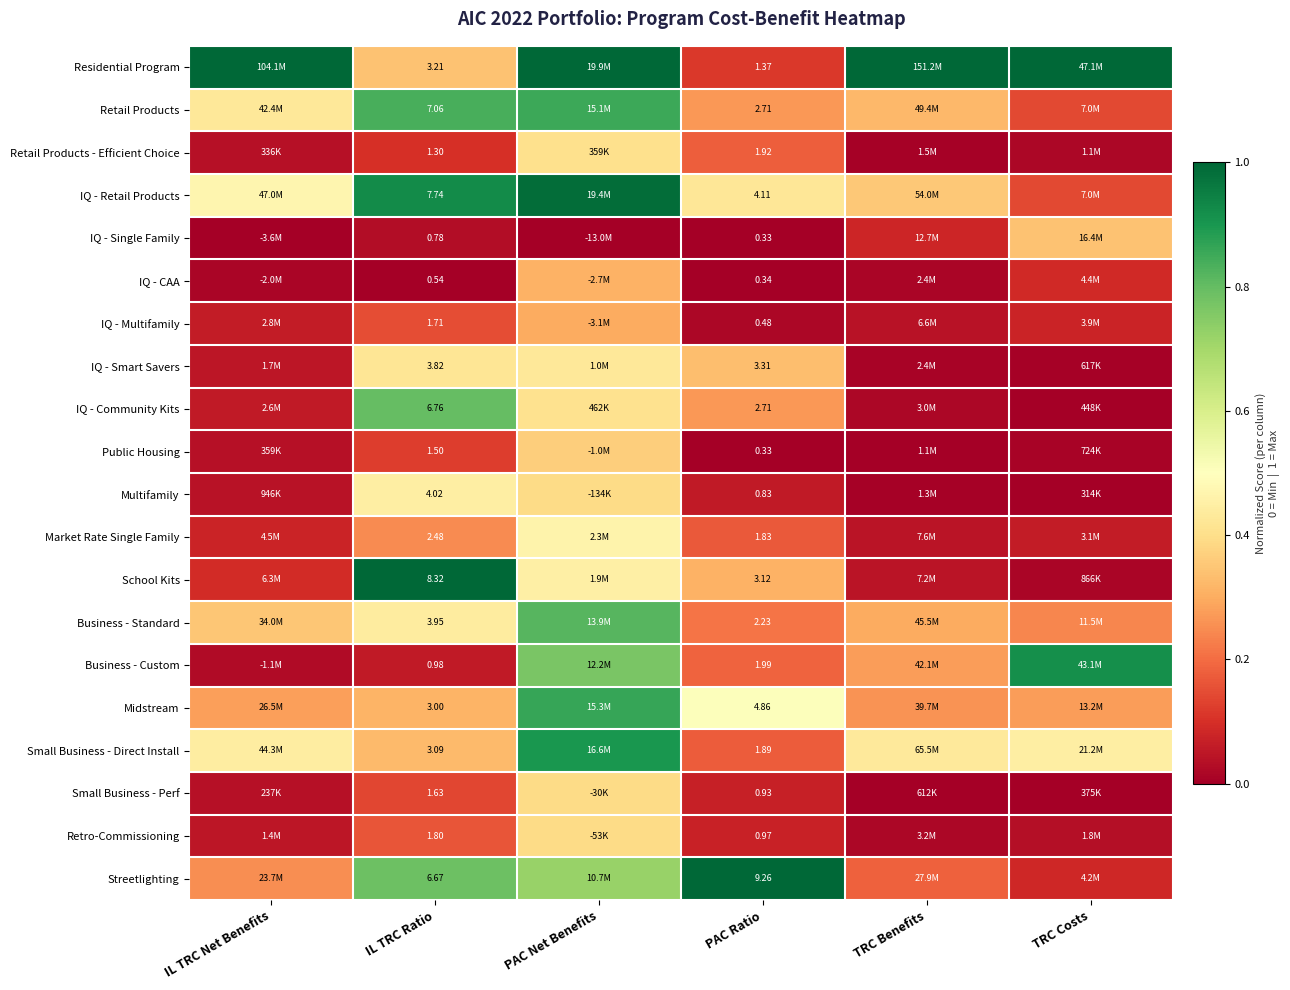

How many data points does each series have?

6